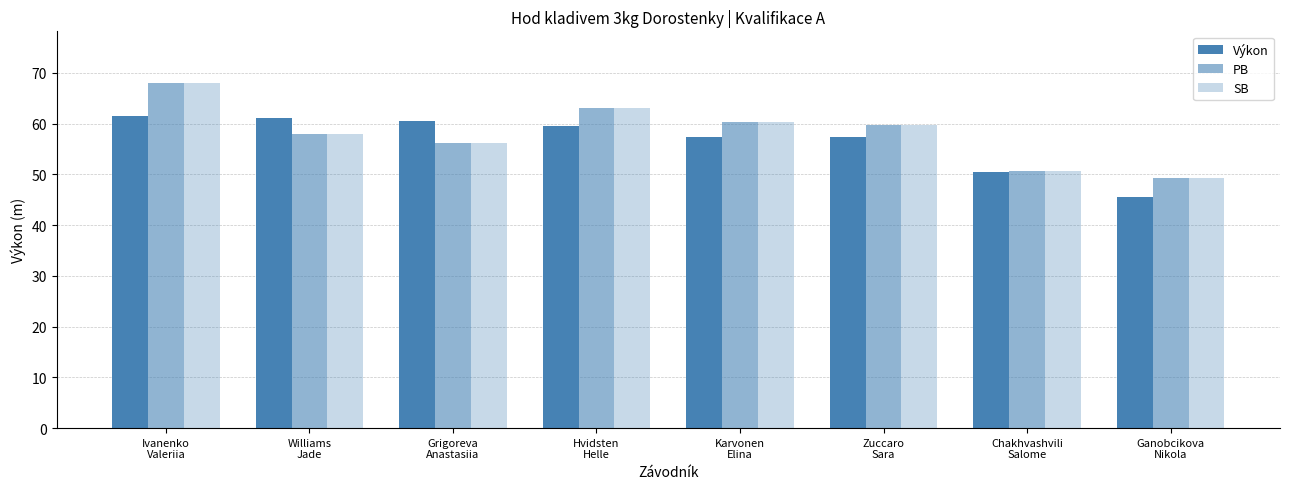

Where is SB nearest to the value 58?

Williams
Jade